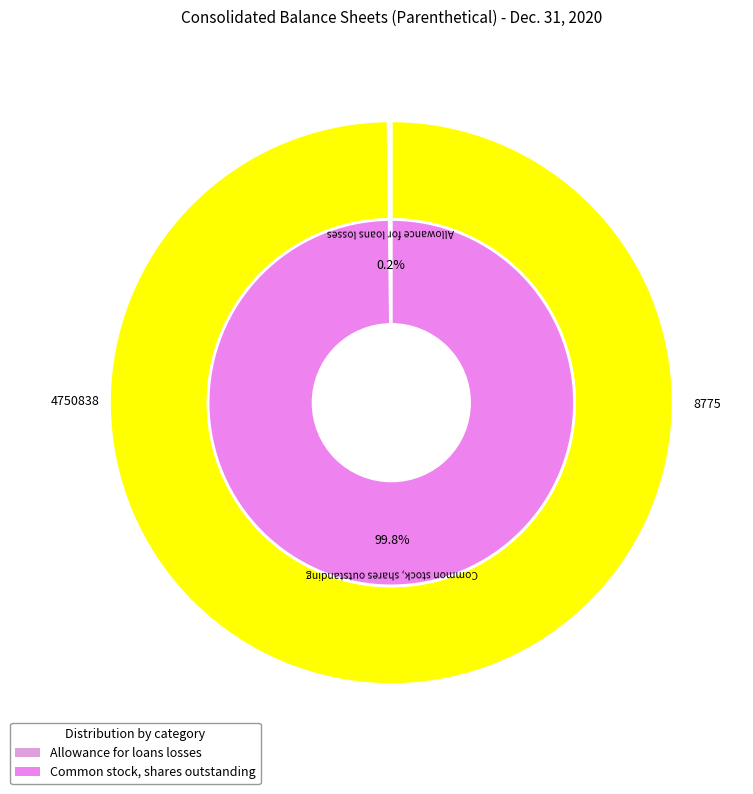

Is it true that Allowance for loans losses is 0% of the pie?

True